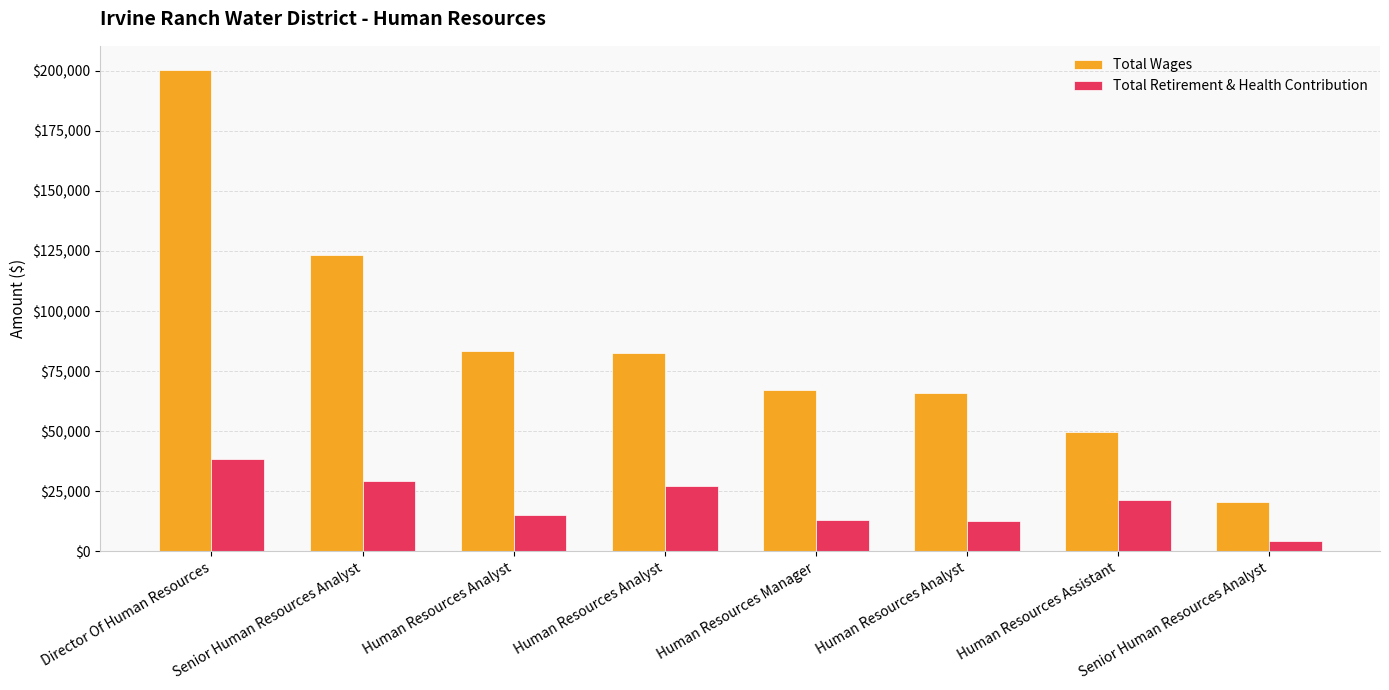

What is the approximate value of Total Wages at Senior Human Resources Analyst, to the nearest 50?

123400